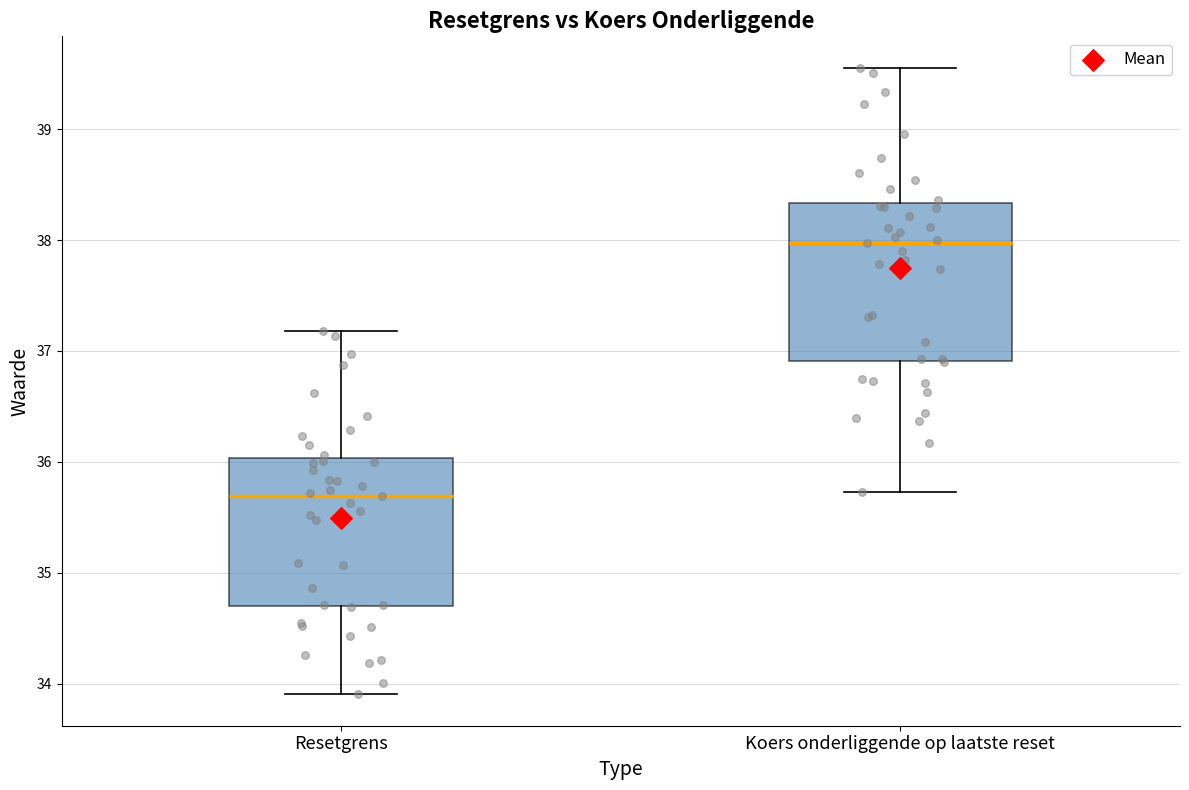

Reading left to right, read every box against the y-axis: the position of its median line, the range the box covers, and the ends of its whiskers. The values are not printed on the chart, so give them approximately, as read against the axis.

Resetgrens: median 35.7, box 34.7 to 36.0, whiskers 33.9 to 37.2
Koers onderliggende op laatste reset: median 38.0, box 36.9 to 38.3, whiskers 35.7 to 39.6